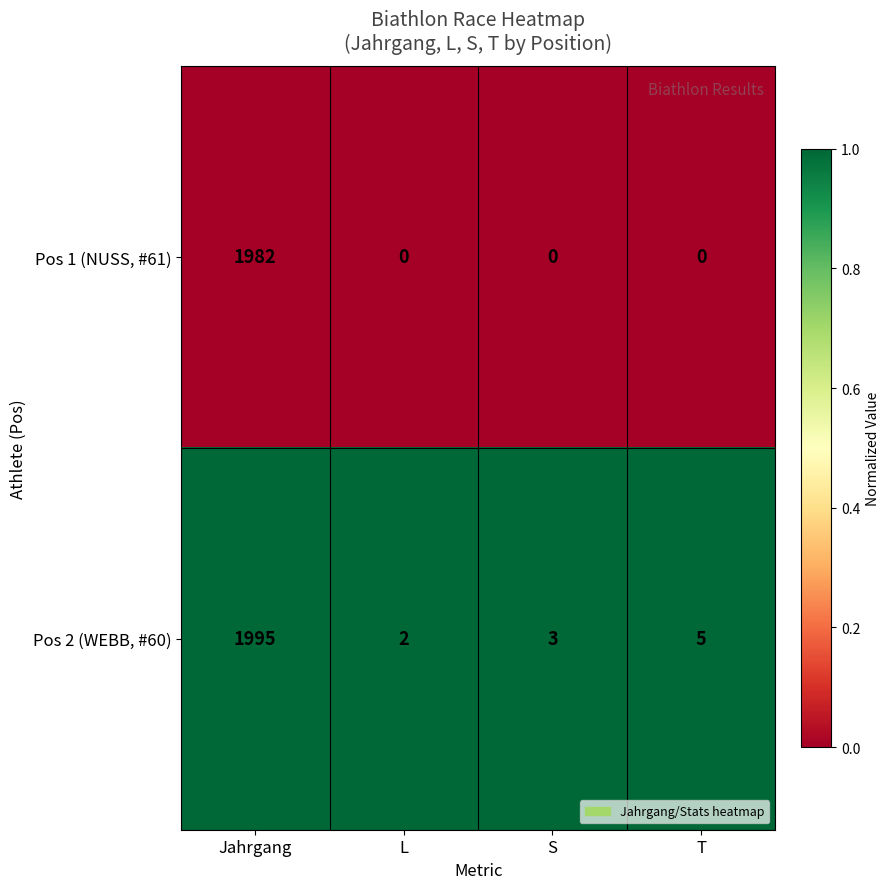

Reading left to right, list all the values displayed in this chart.

Pos 1 (NUSS, #61): 1982	0	0	0
Pos 2 (WEBB, #60): 1995	2	3	5